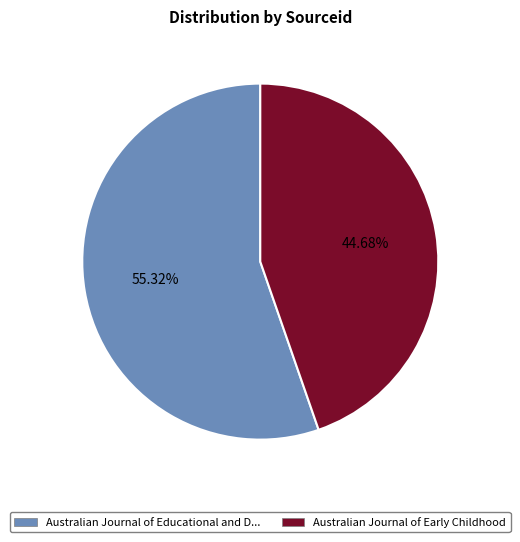

How many segments does this pie chart have?

2